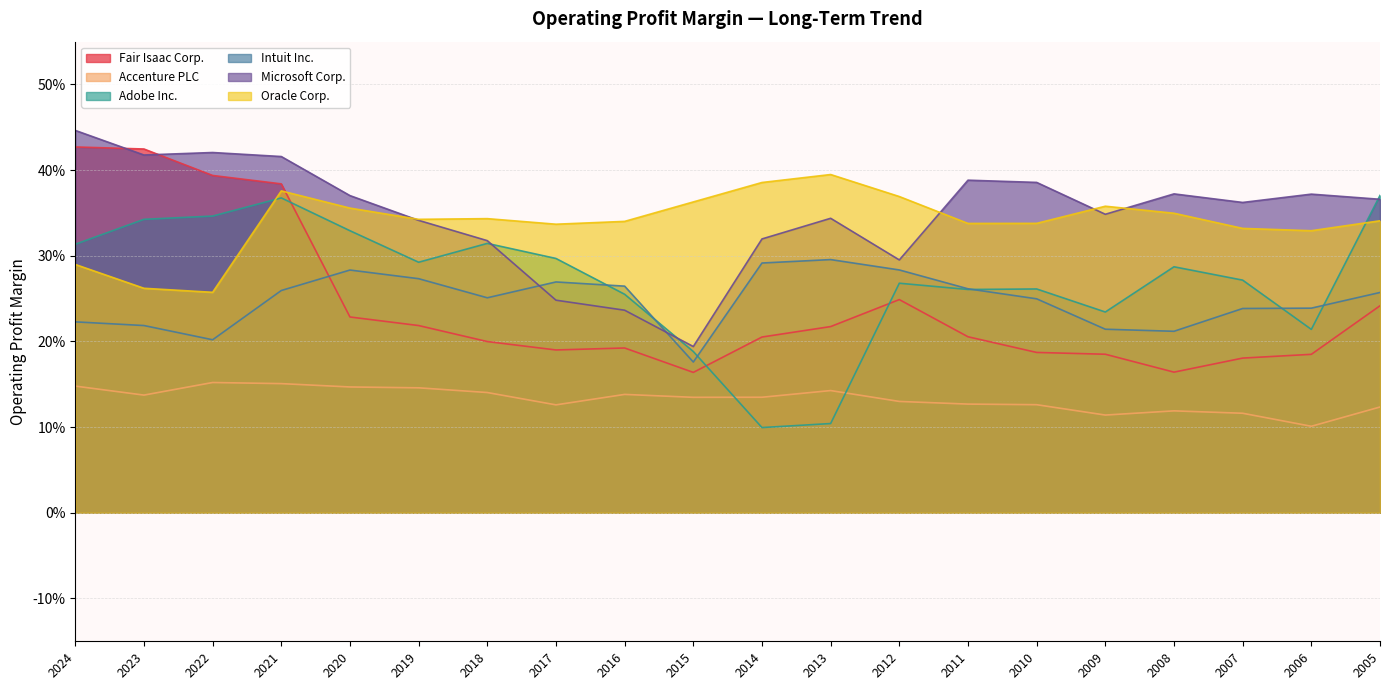

At which category is the sum across all series the highest?

2021